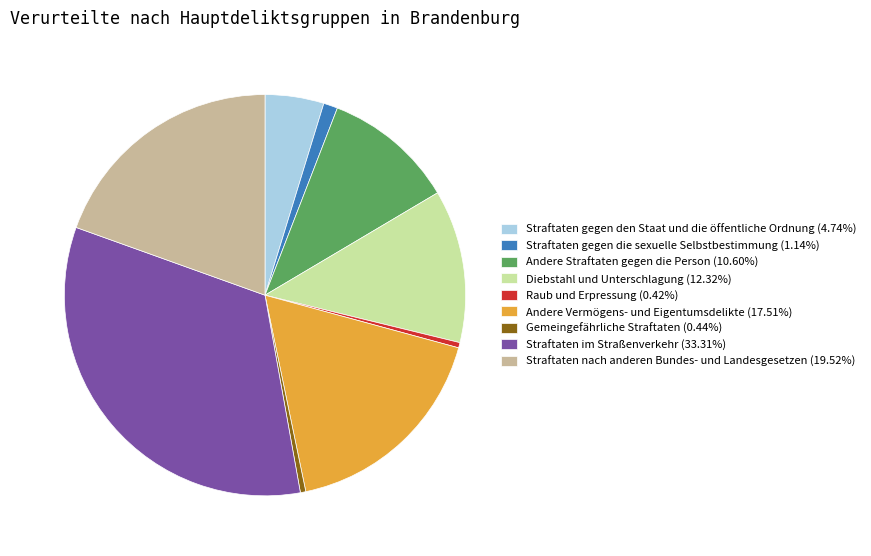

Does any single category account for the majority?

No